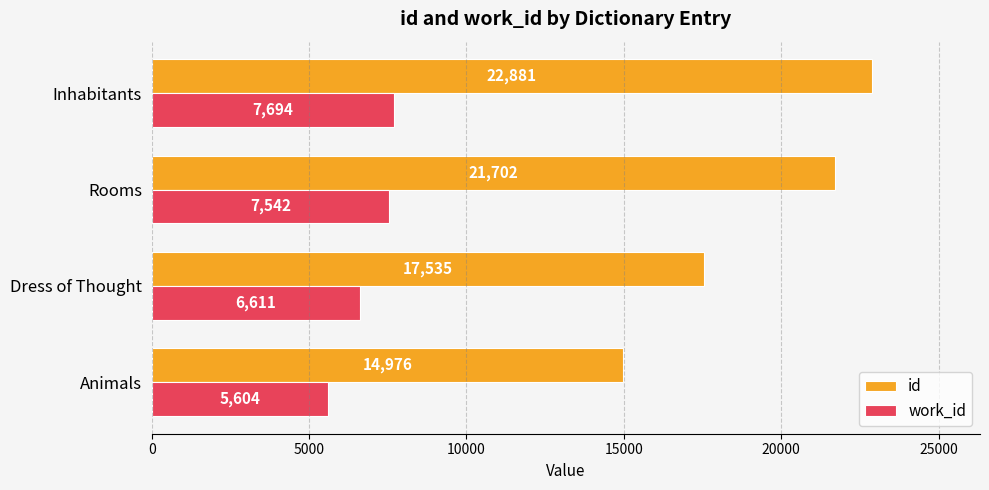

Read the work_id value at Inhabitants.

7694